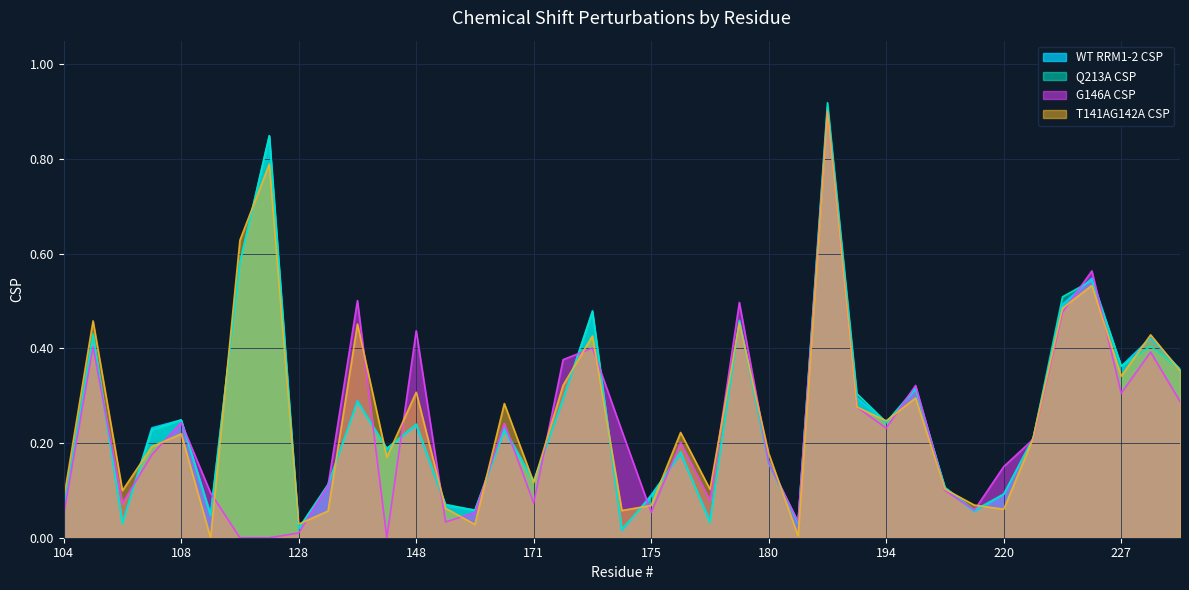

How many series are shown in this chart?

4